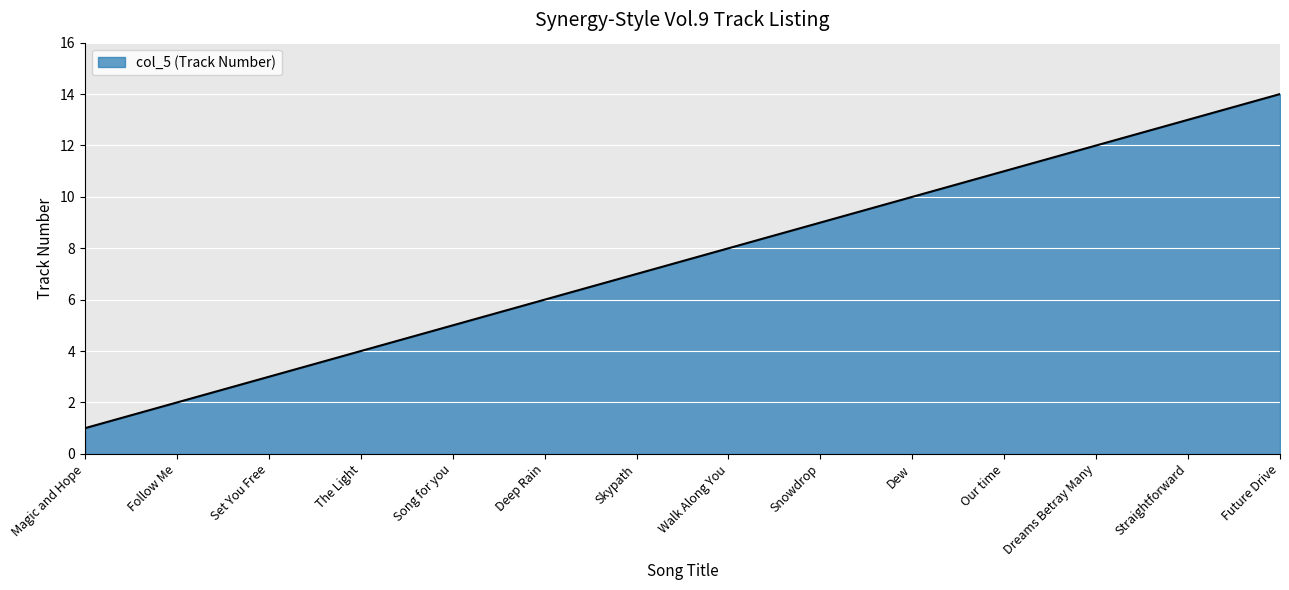

What position from the left is Deep Rain?

6